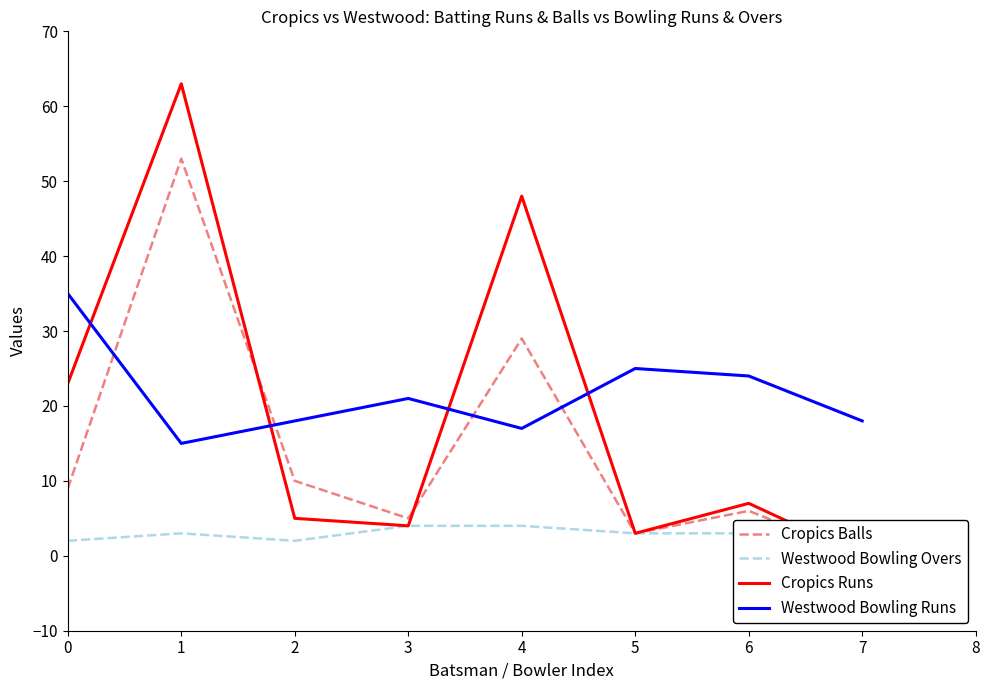

Is it true that Cropics Balls equals 9 at 0?

True